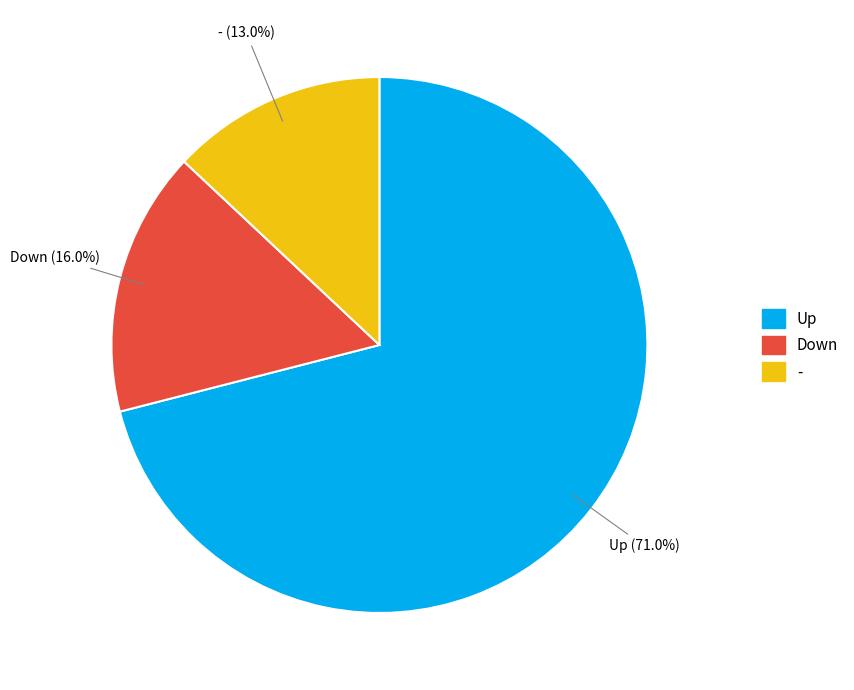

Which slice is the smallest?

-